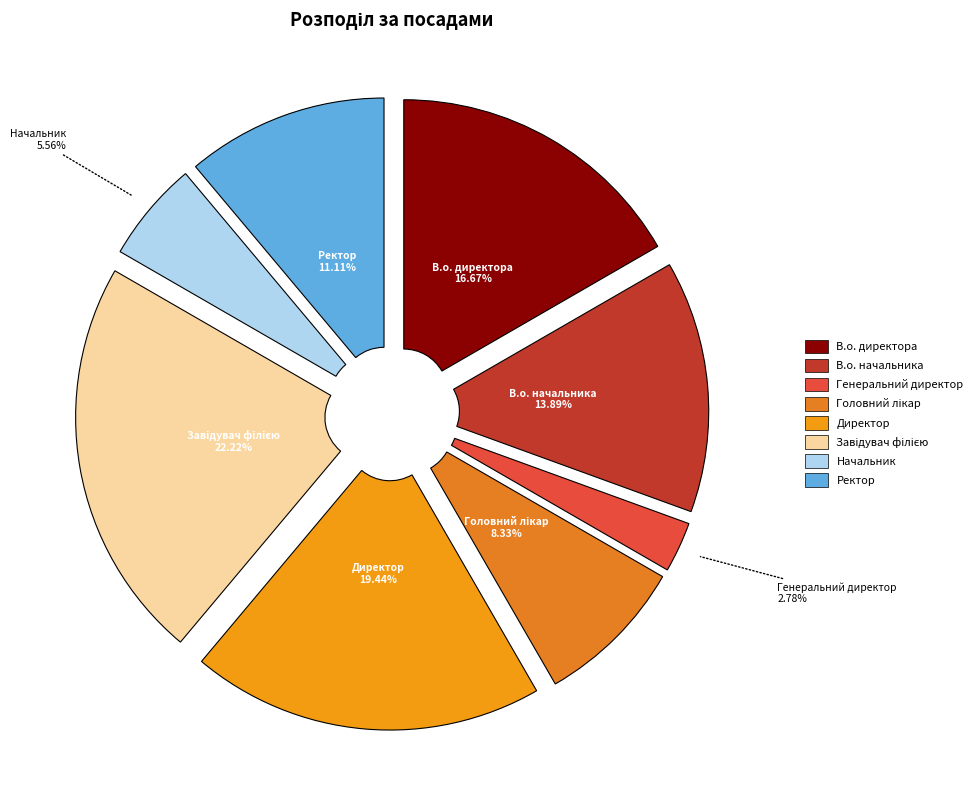

To the nearest percent, what is the combined percentage of Директор and В.о. директора?

36%